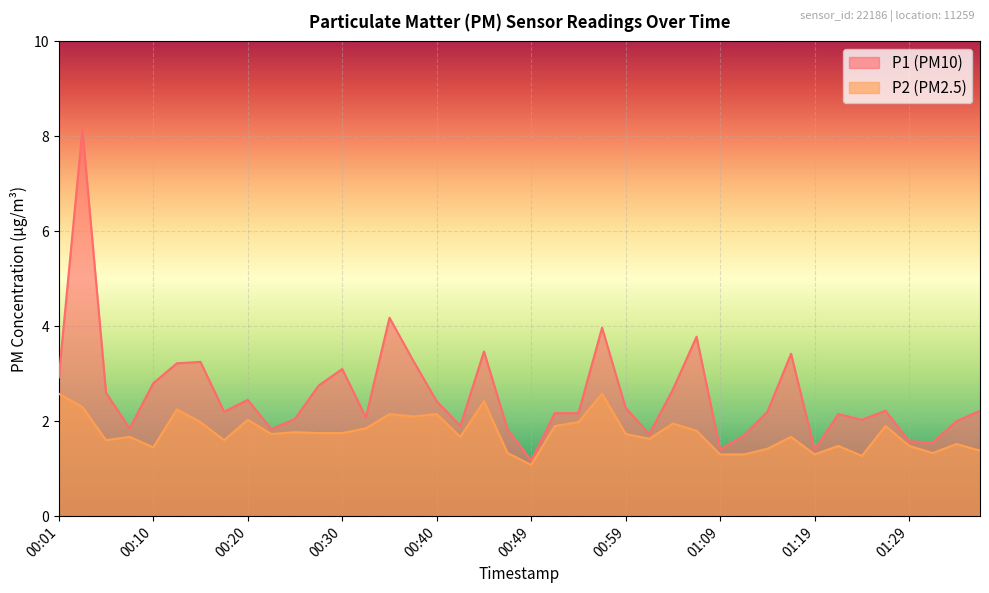

List the labels in order of P1 value, largest first.

00:03, 00:35, 00:57, 01:07, 00:44, 01:16, 00:37, 00:15, 00:13, 00:30, 00:01, 00:10, 00:27, 01:04, 00:06, 00:20, 00:40, 00:59, 01:26, 01:36, 00:18, 01:14, 00:52, 00:54, 01:21, 00:32, 00:25, 01:24, 01:34, 00:42, 00:08, 00:23, 00:47, 01:01, 01:12, 01:29, 01:31, 01:09, 01:19, 00:49